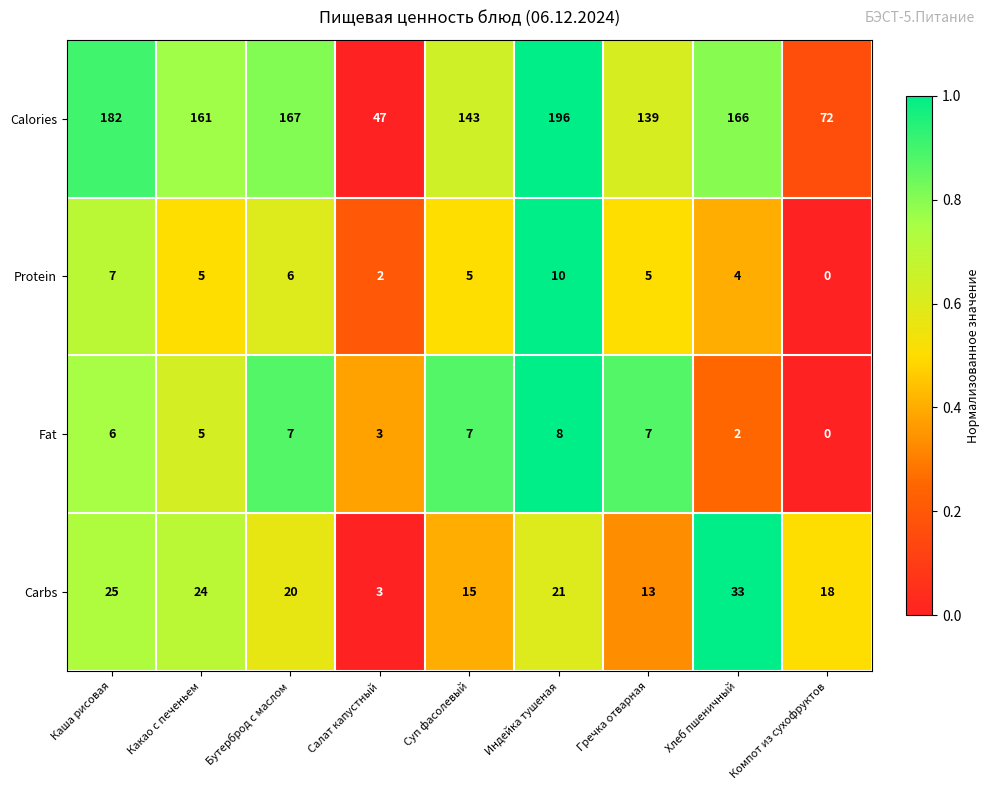

Is it true that Fat equals 2 at Салат капустный?

False